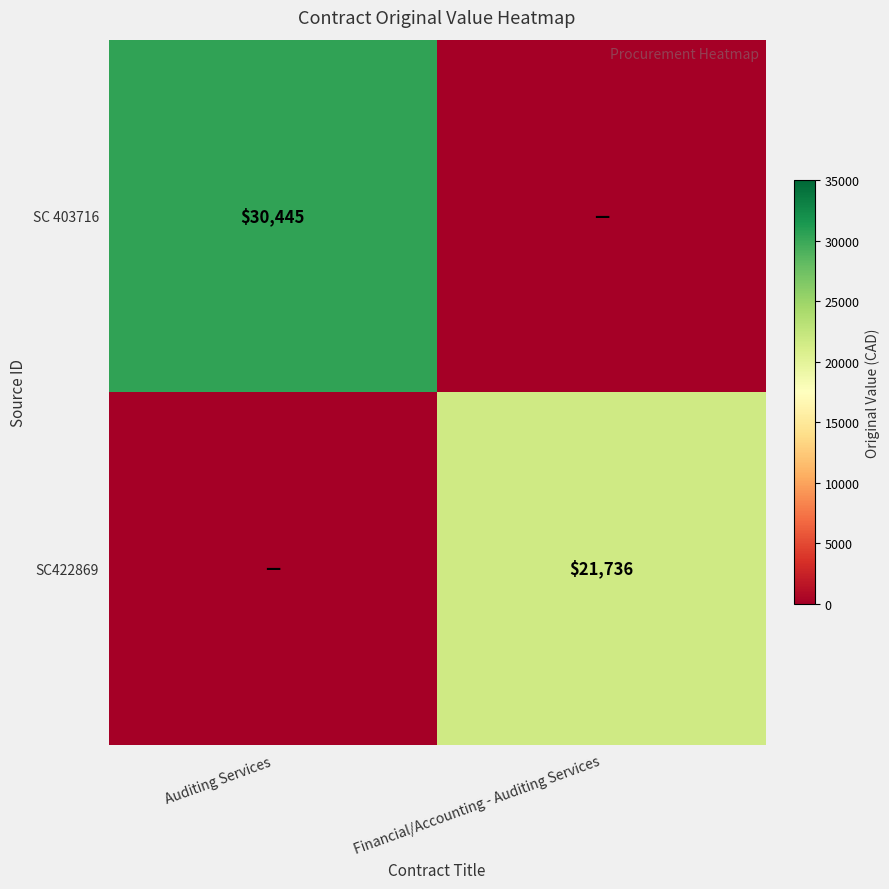

At how many categories does at least one series exceed 12219?

2